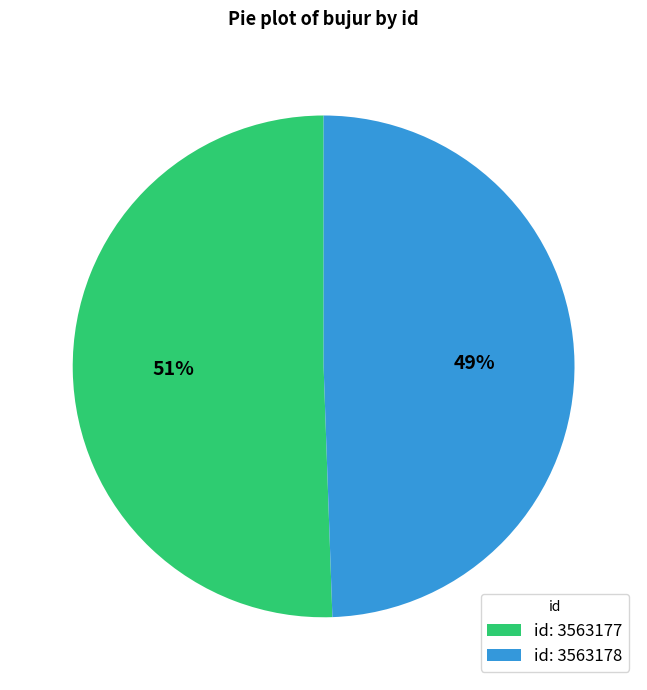

Which category has the biggest portion of the pie?

id: 3563177